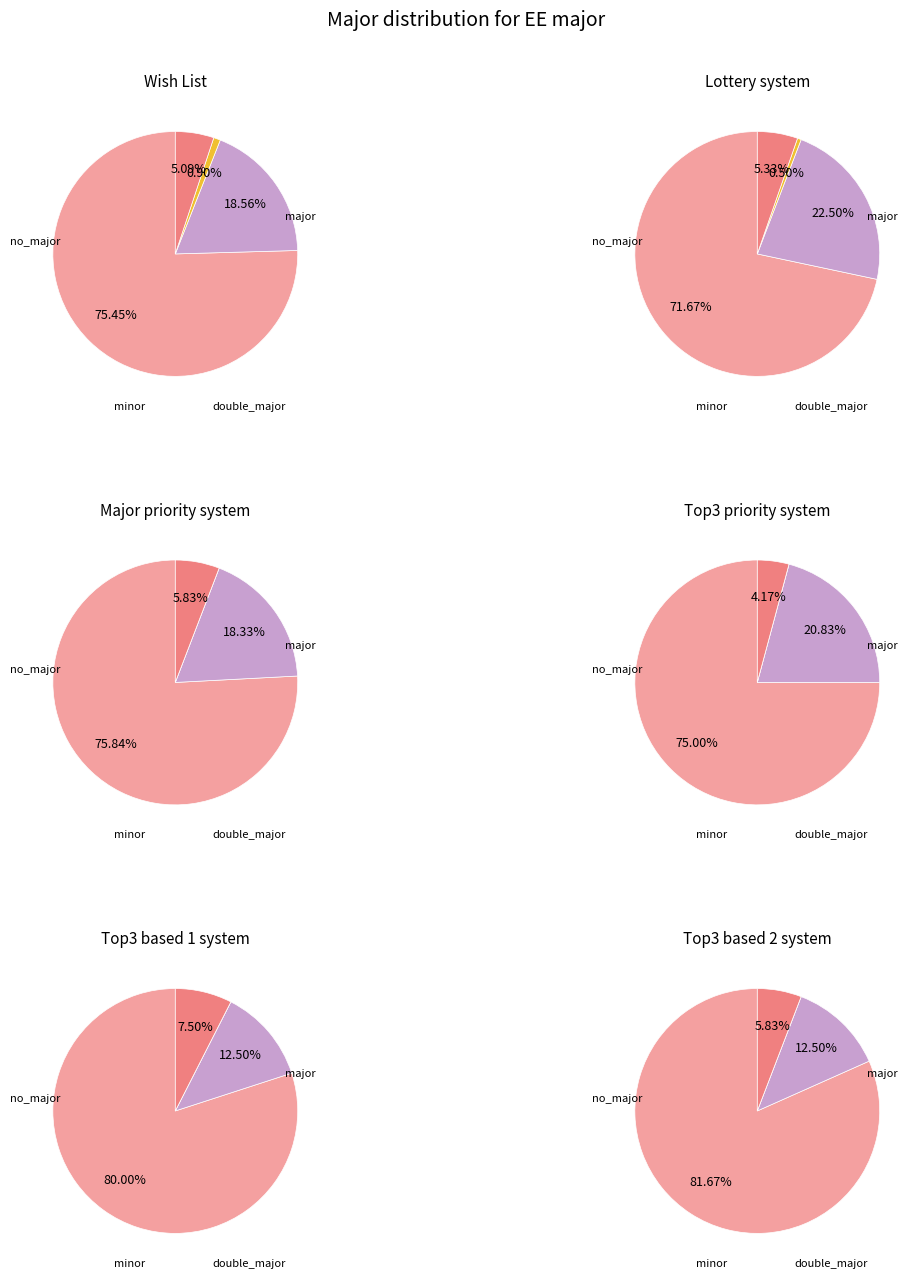

Between 3 and 4, which is larger?

3